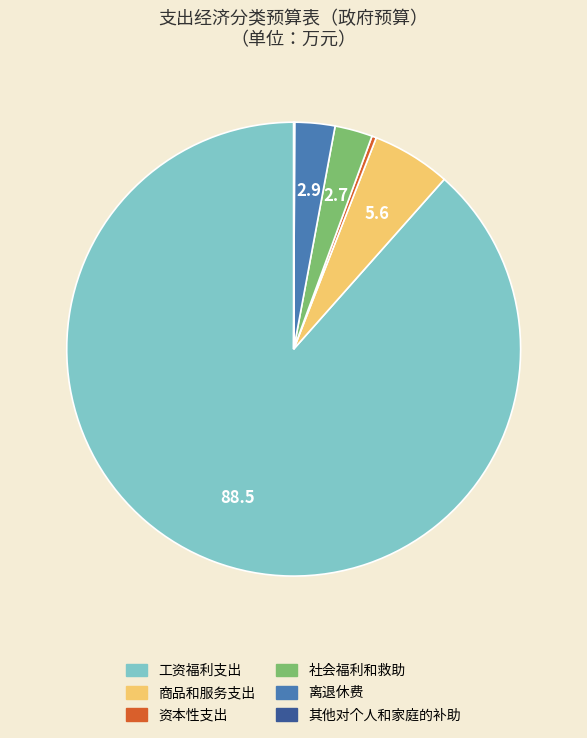

Is it true that 社会福利和救助 is 14% of the pie?

False